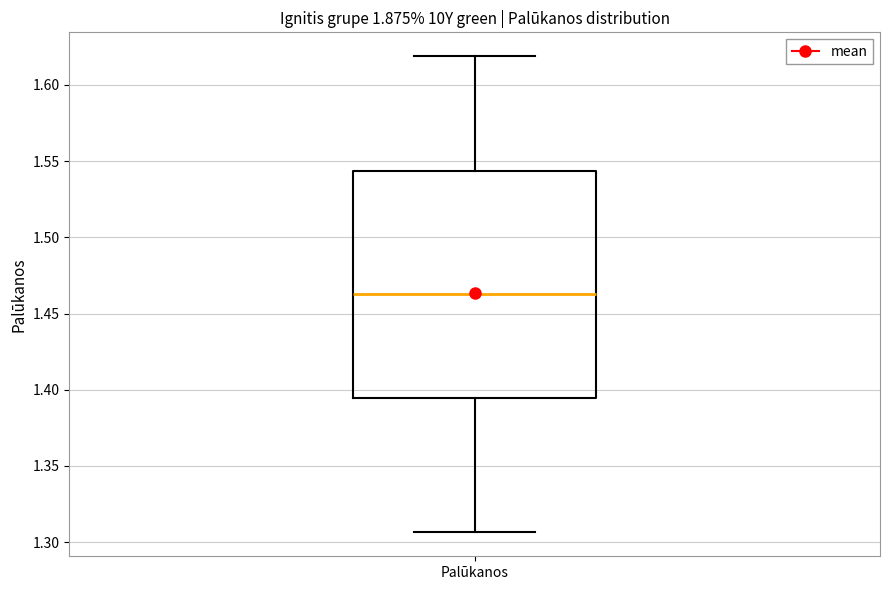

Where is the lower edge of the box for Palūkanos on the y-axis? The values are not printed on the chart, so give them approximately, as read against the axis.

1.395